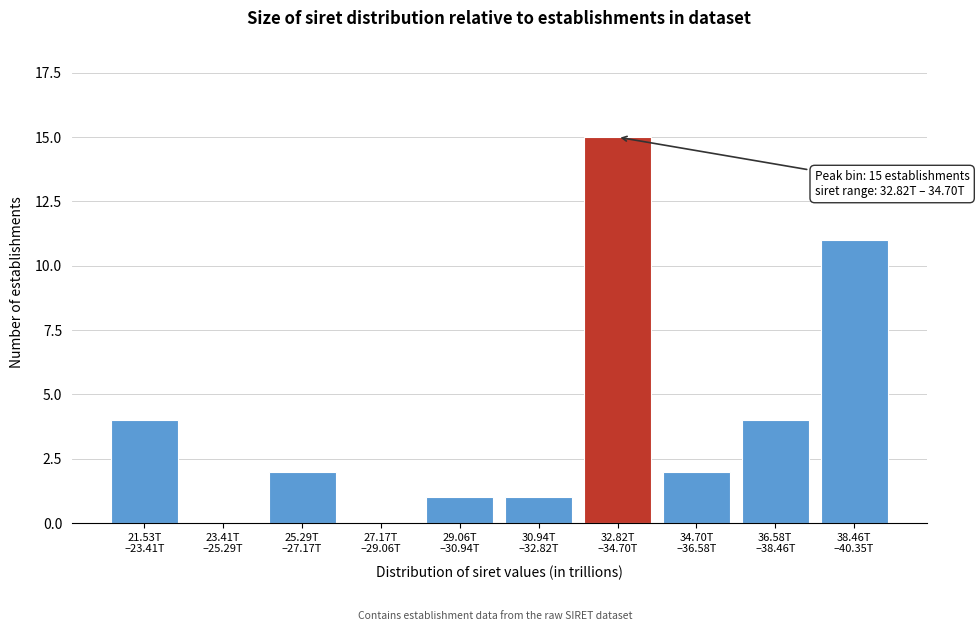

What is the maximum value shown in the chart?

15